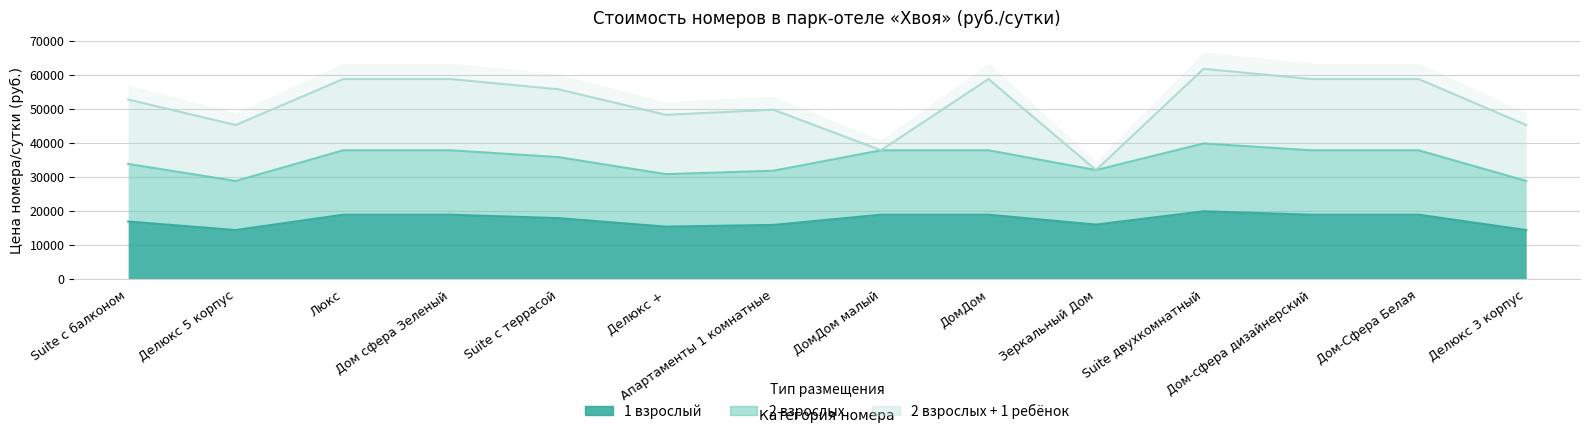

What is the value of the 1взр point at the 3rd from the left?

18900